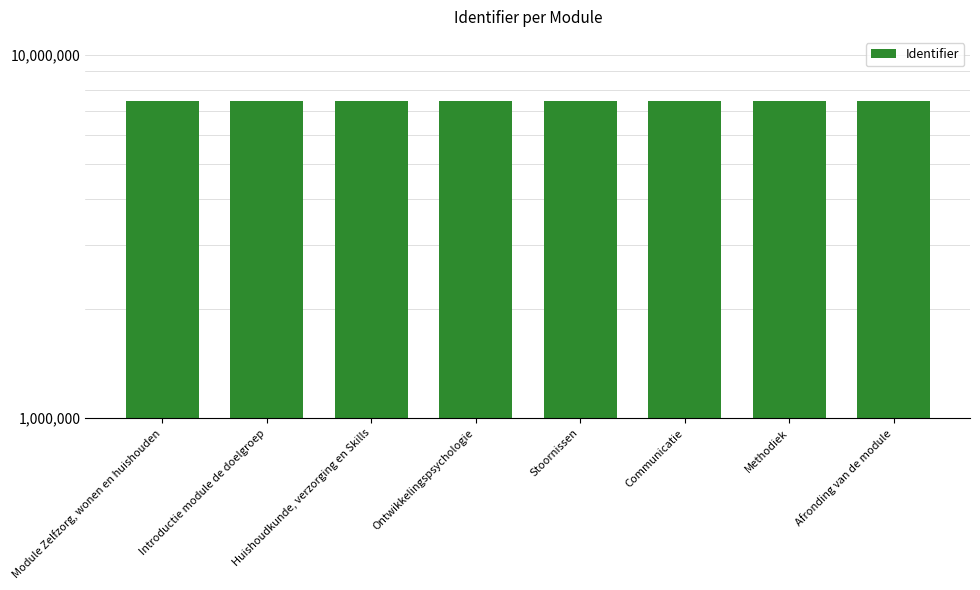

What value does the data have at Stoornissen, to the nearest 5?

7463520